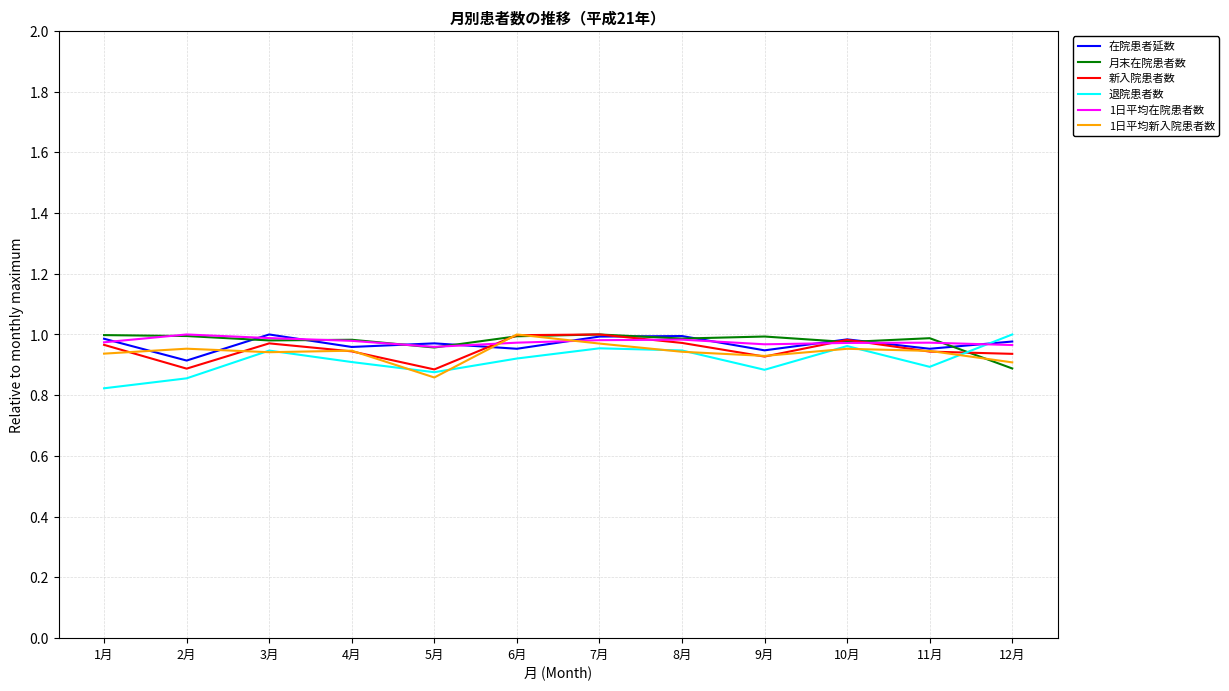

Does the chart have visible grid lines?

Yes